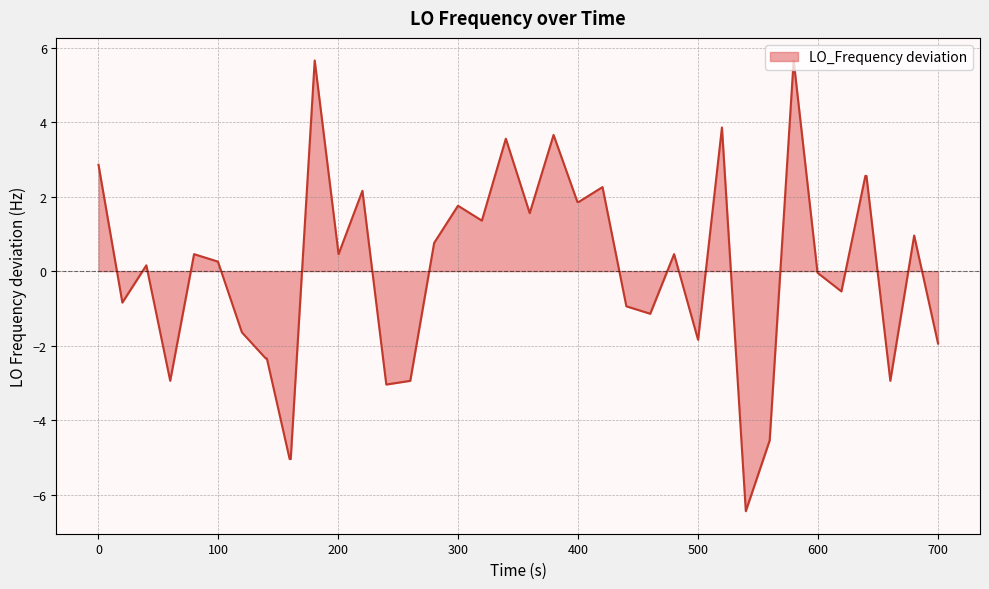

What is the minimum value shown in the chart?

-6.4